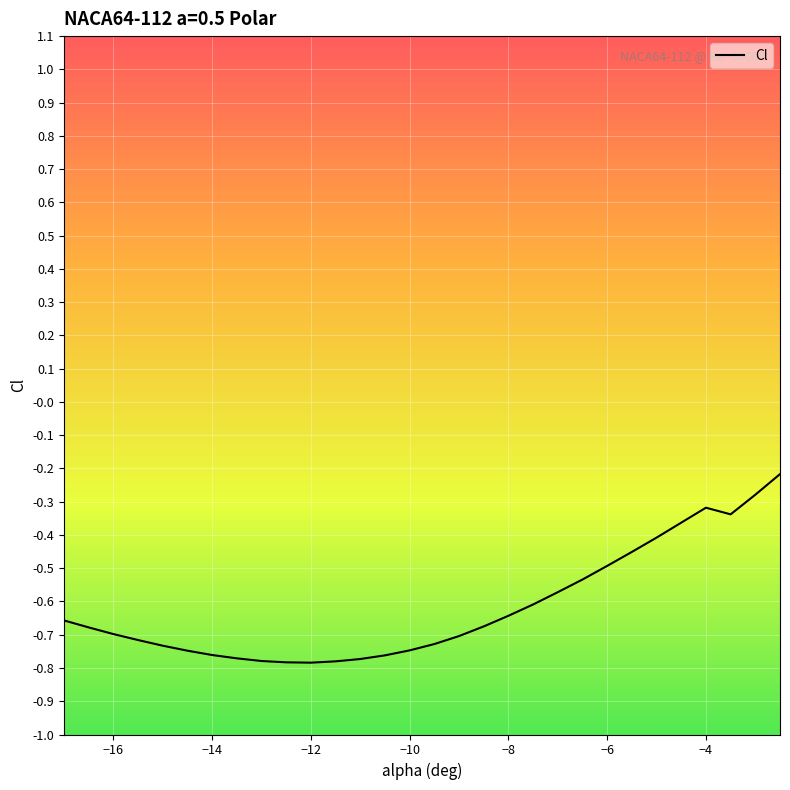

How many lines are shown in the chart?

1